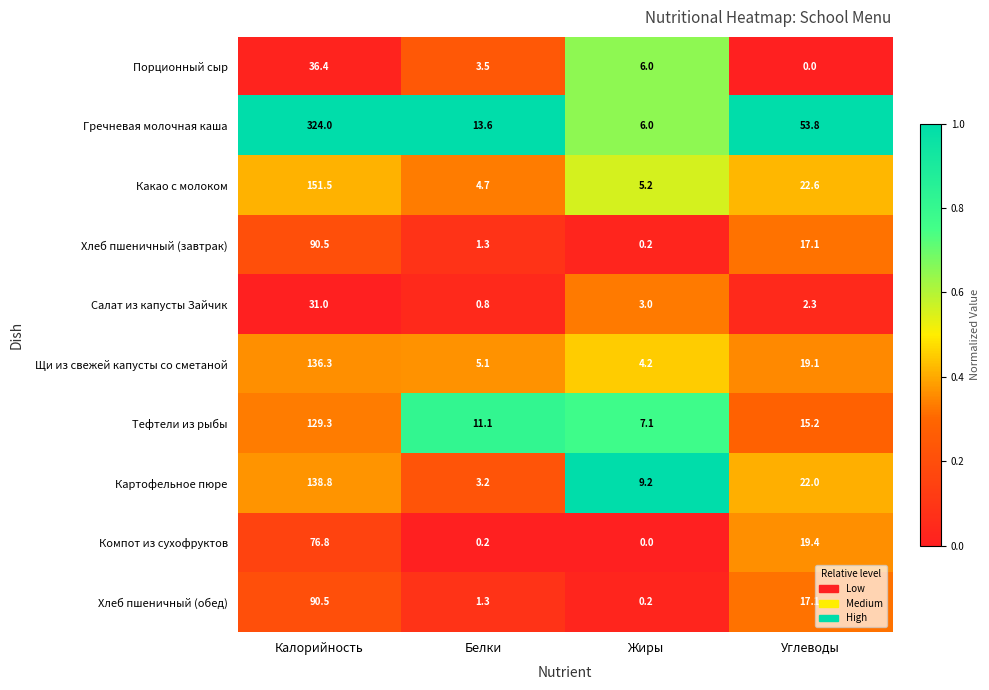

How many series are shown in this chart?

10